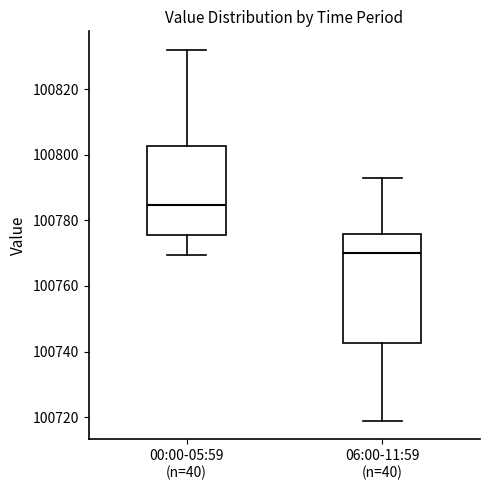

Which box has the lowest median line?

06:00-11:59 (n=40)